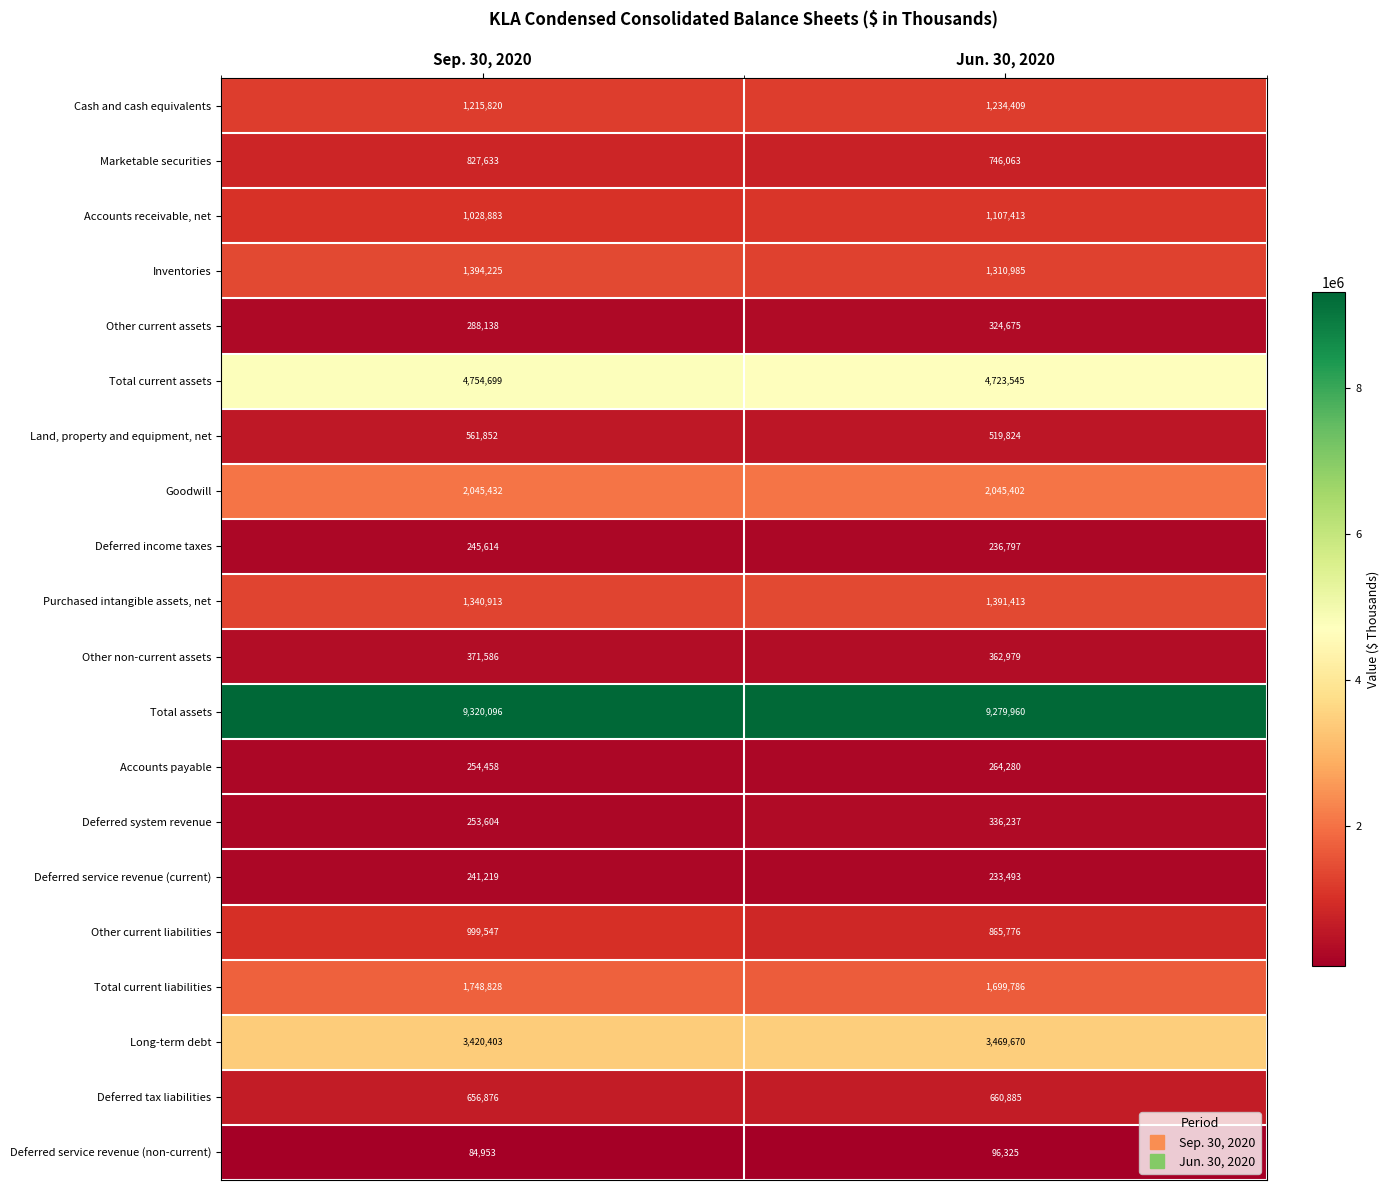

Between Sep. 30, 2020 and Jun. 30, 2020, which series saw the biggest shift?

Other current liabilities